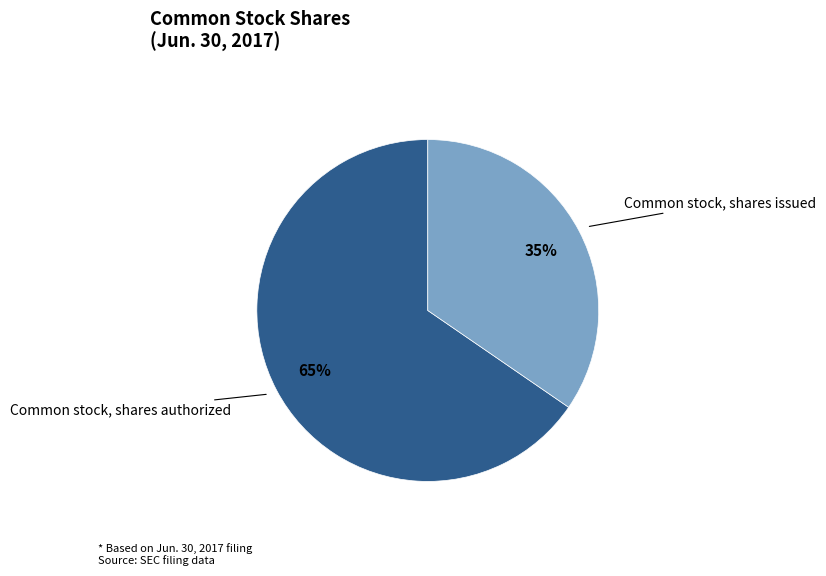

Is Common stock, shares authorized the majority of the pie?

Yes